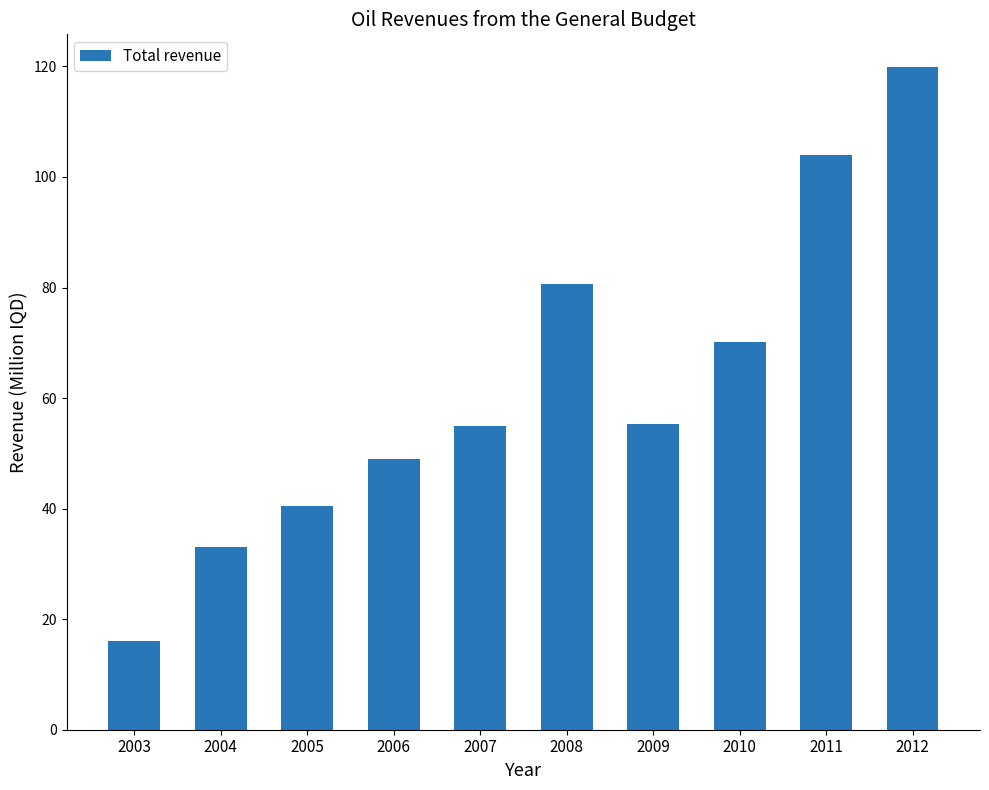

What is the difference between the maximum and minimum values?

103831696